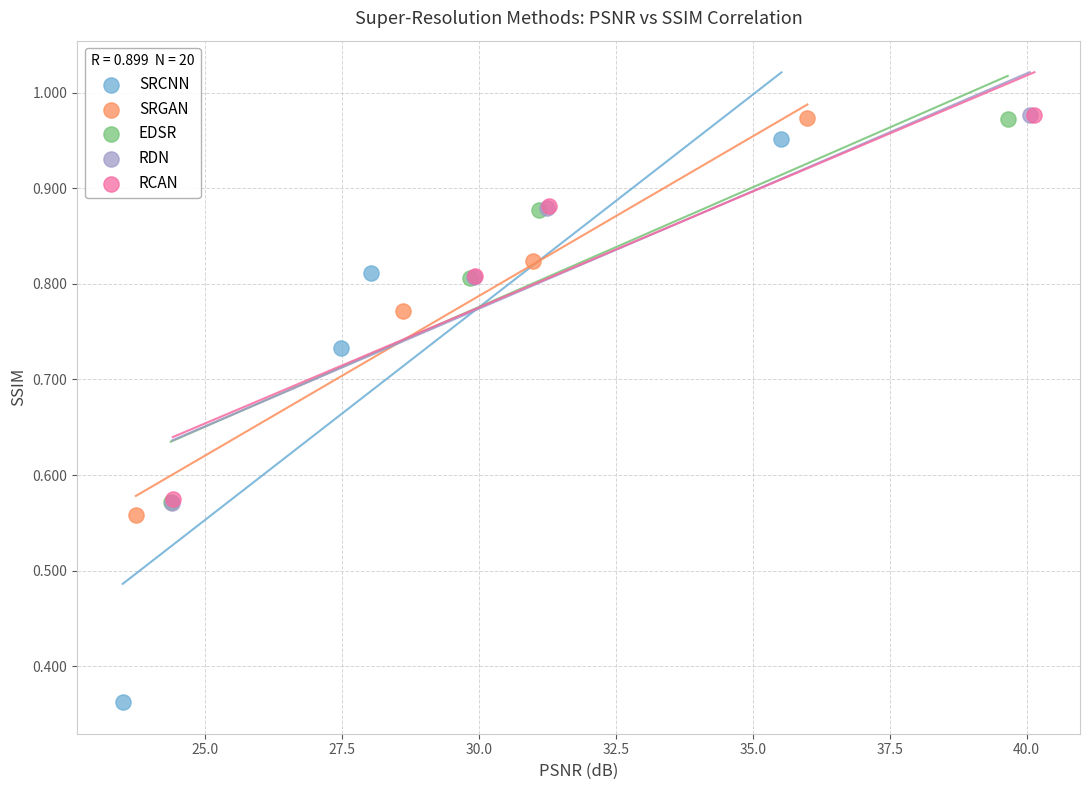

Which series has the widest spread of Y values?

SRCNN